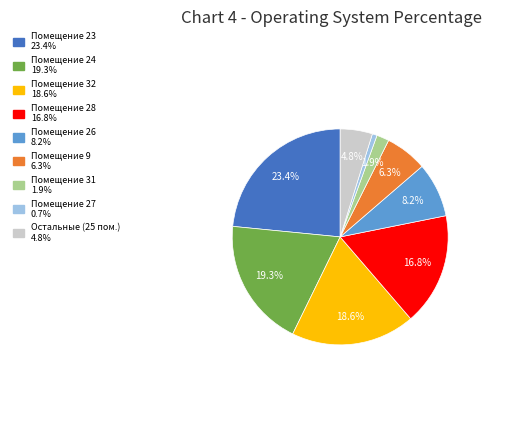

Is there a majority slice in this chart?

No